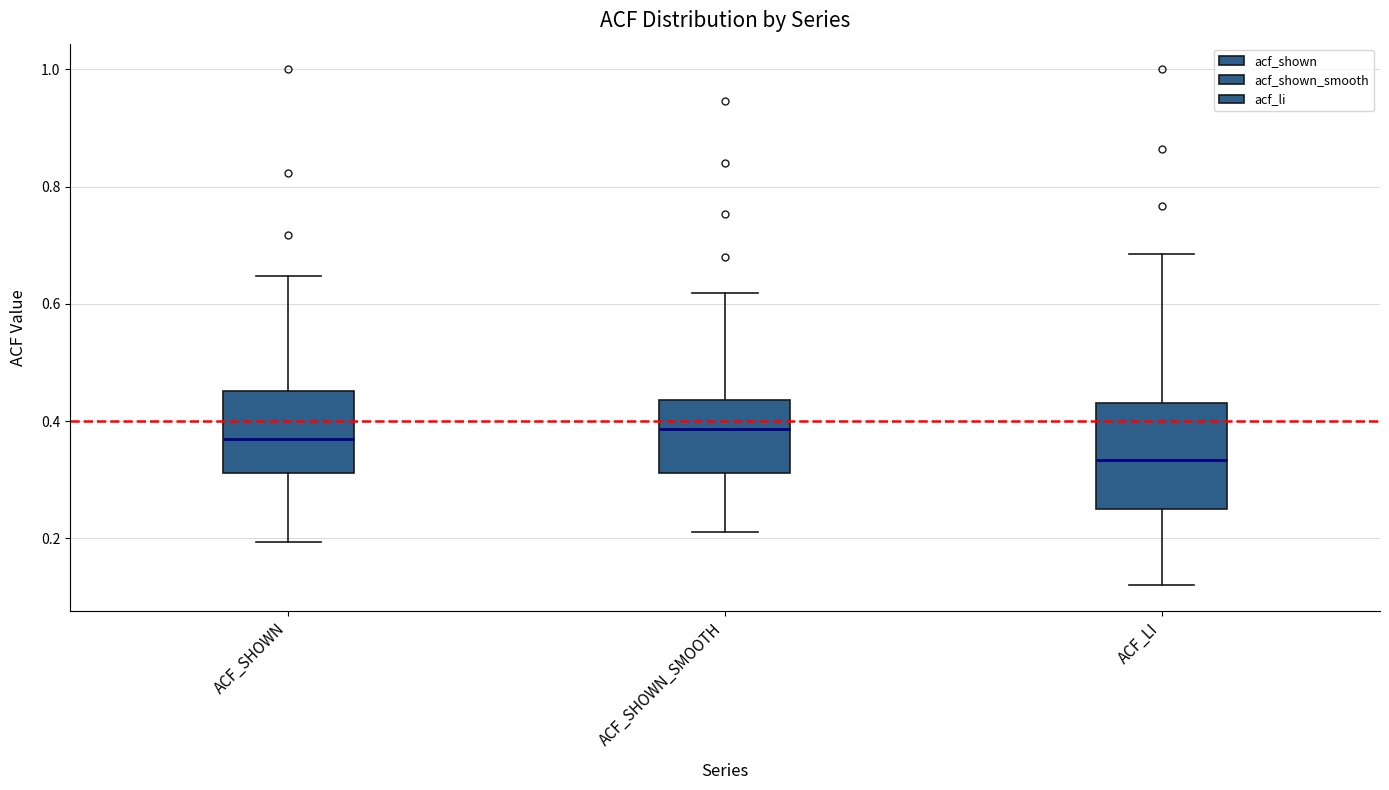

Which box is the tallest, from its lower edge to its upper edge?

ACF_LI